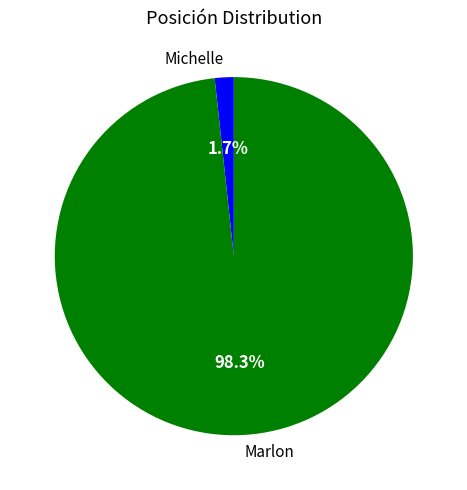

Which category has the biggest portion of the pie?

Marlon